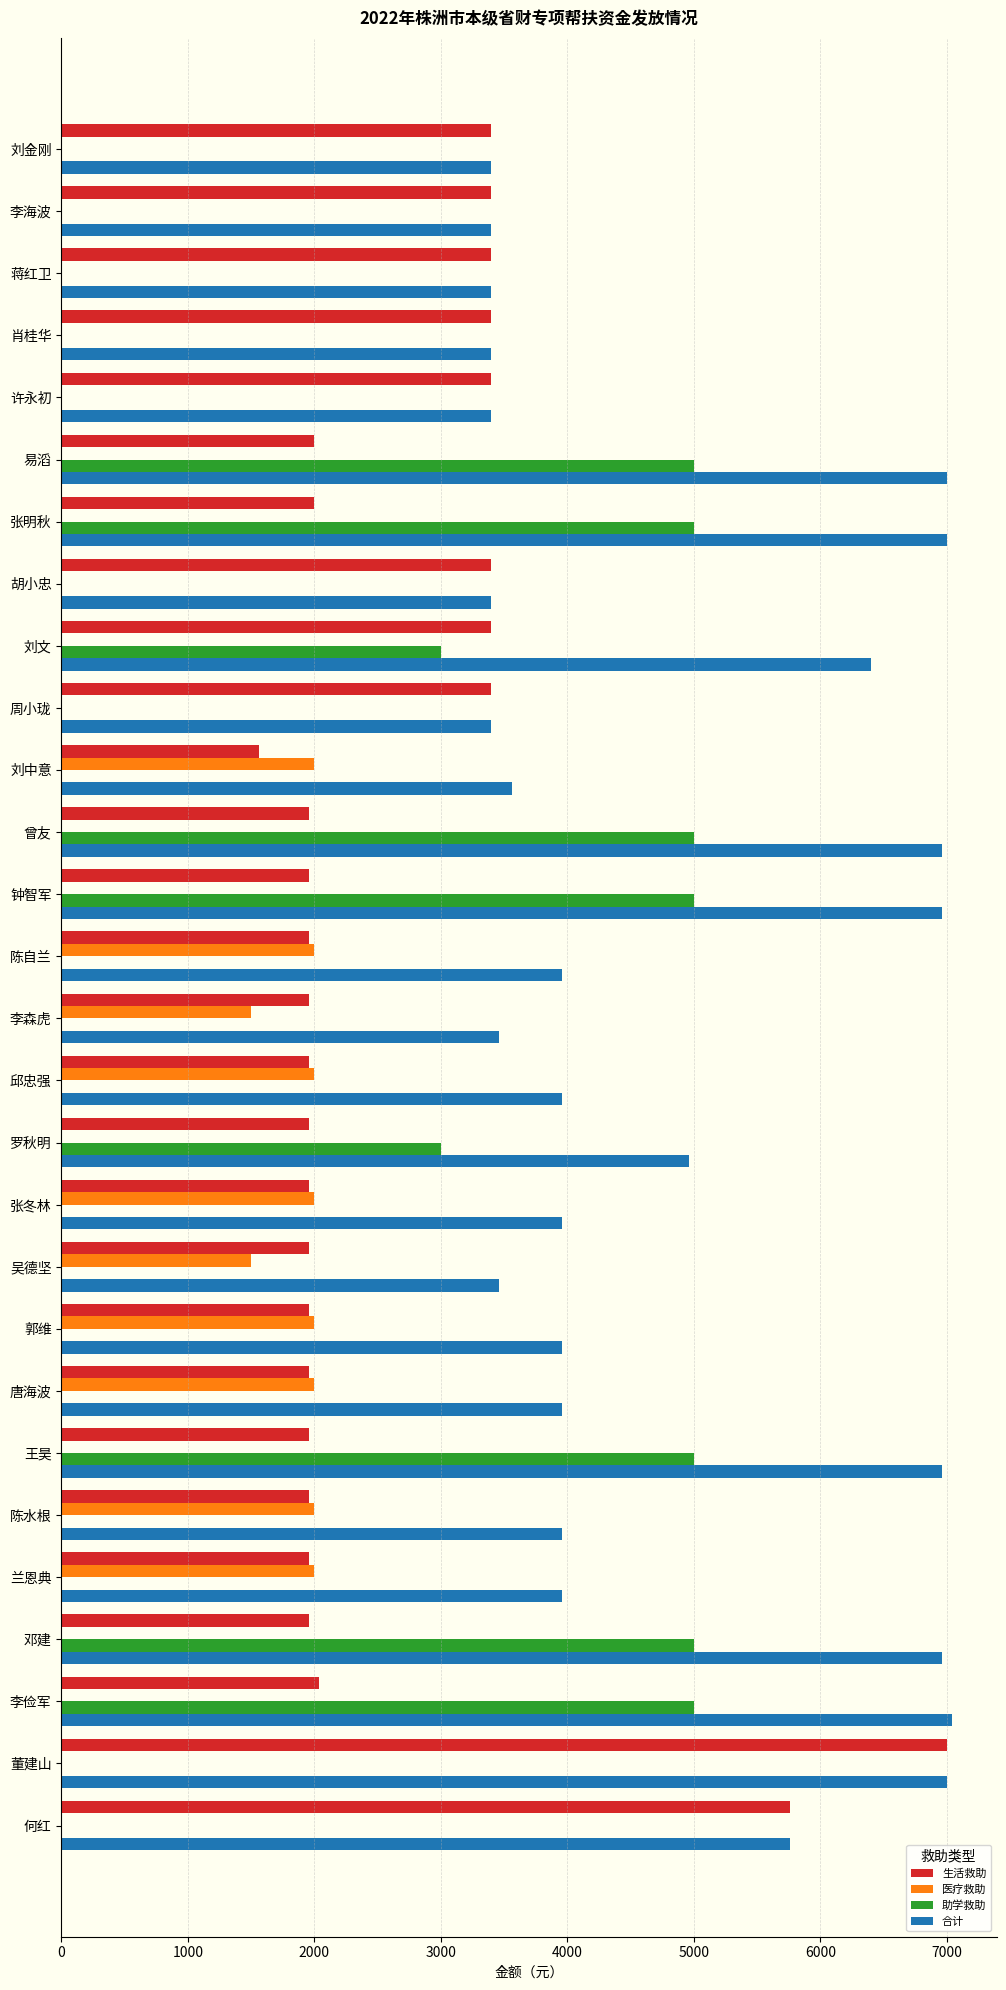

True or false: 助学救助 has a value of 0 at 陈水根.

True